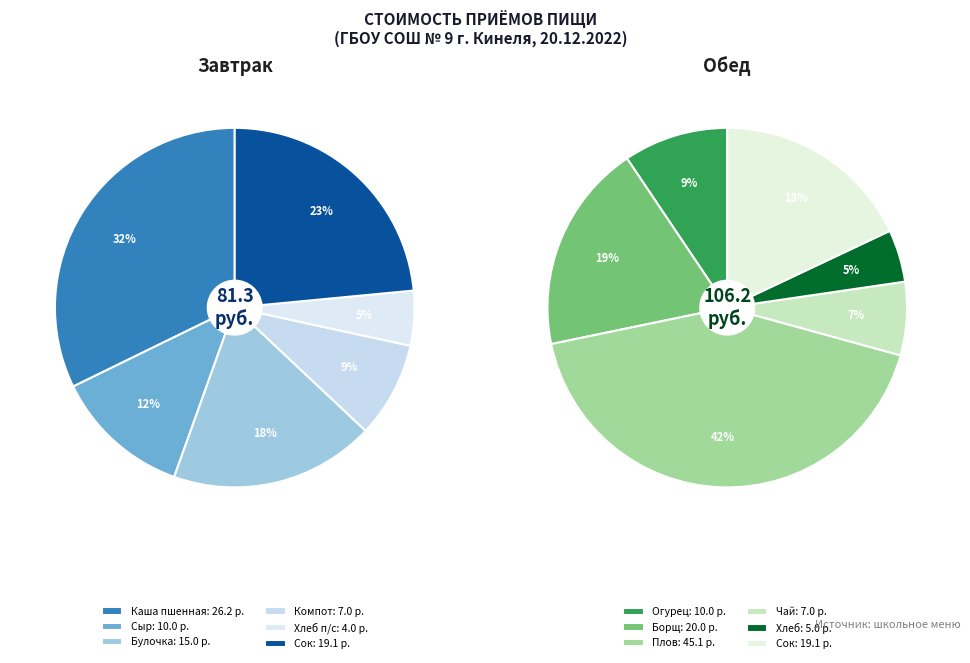

Combined, what portion of the pie is Завтрак and Обед?

100.0%